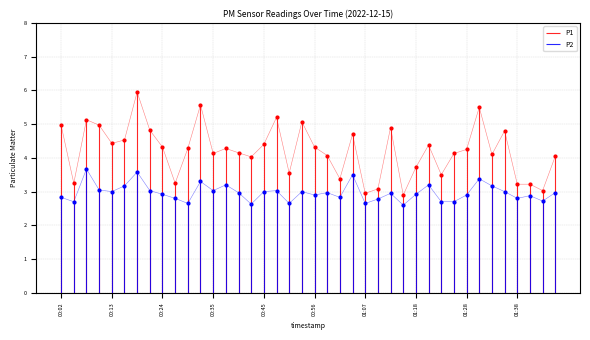

Which series has the largest Y range (max minus min)?

P1